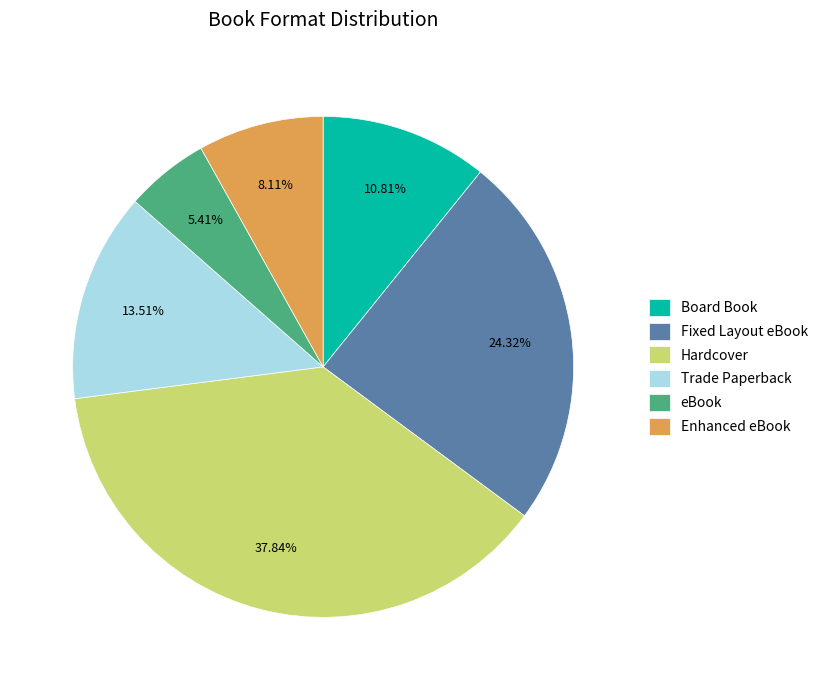

What is the ratio of the value at Fixed Layout eBook to the value at Hardcover?

0.6